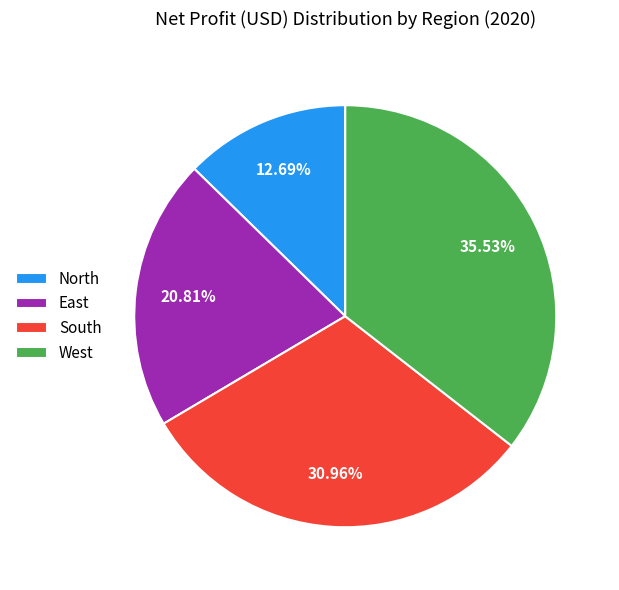

The South slice represents 17% of the pie. True or false?

False